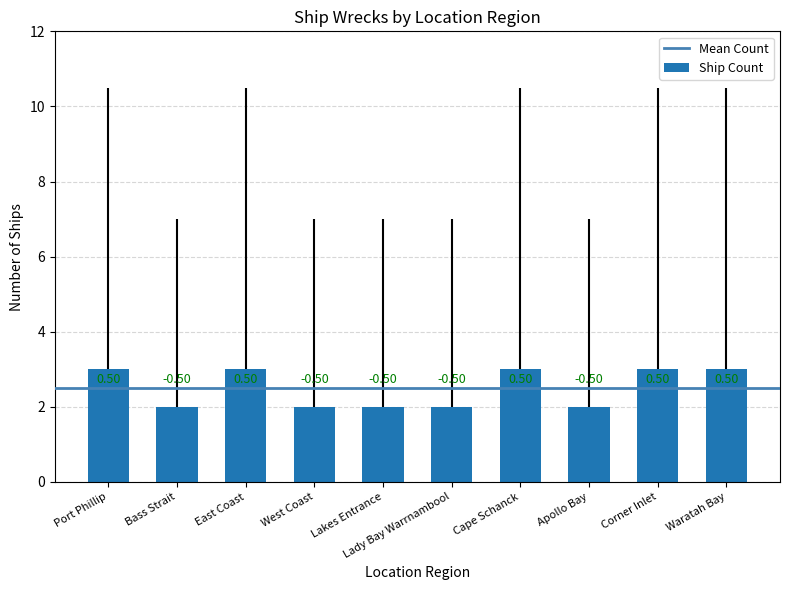

What position from the left is Waratah Bay?

10